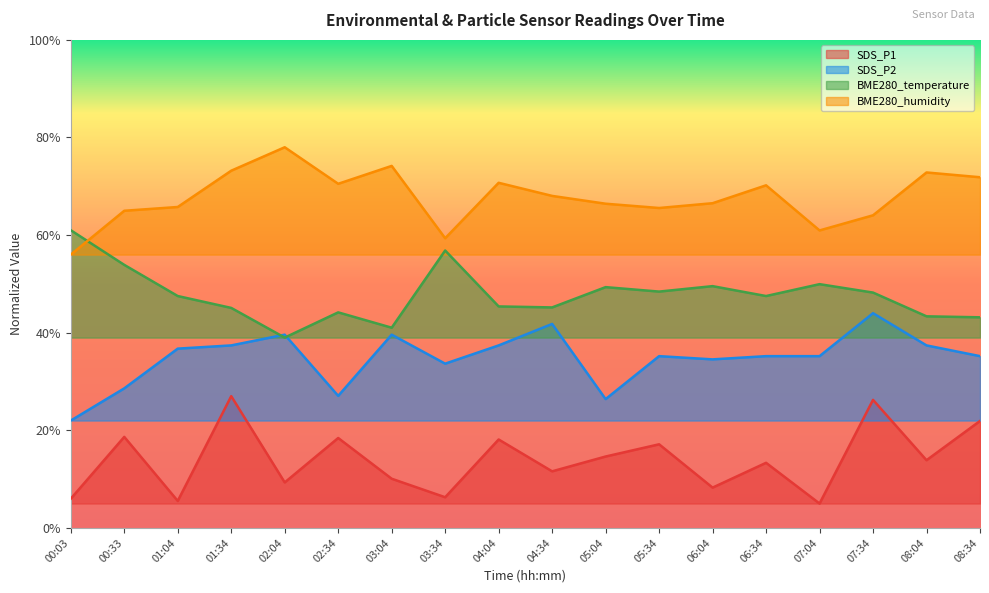

Which series has the largest range (max minus min)?

BME280_temperature